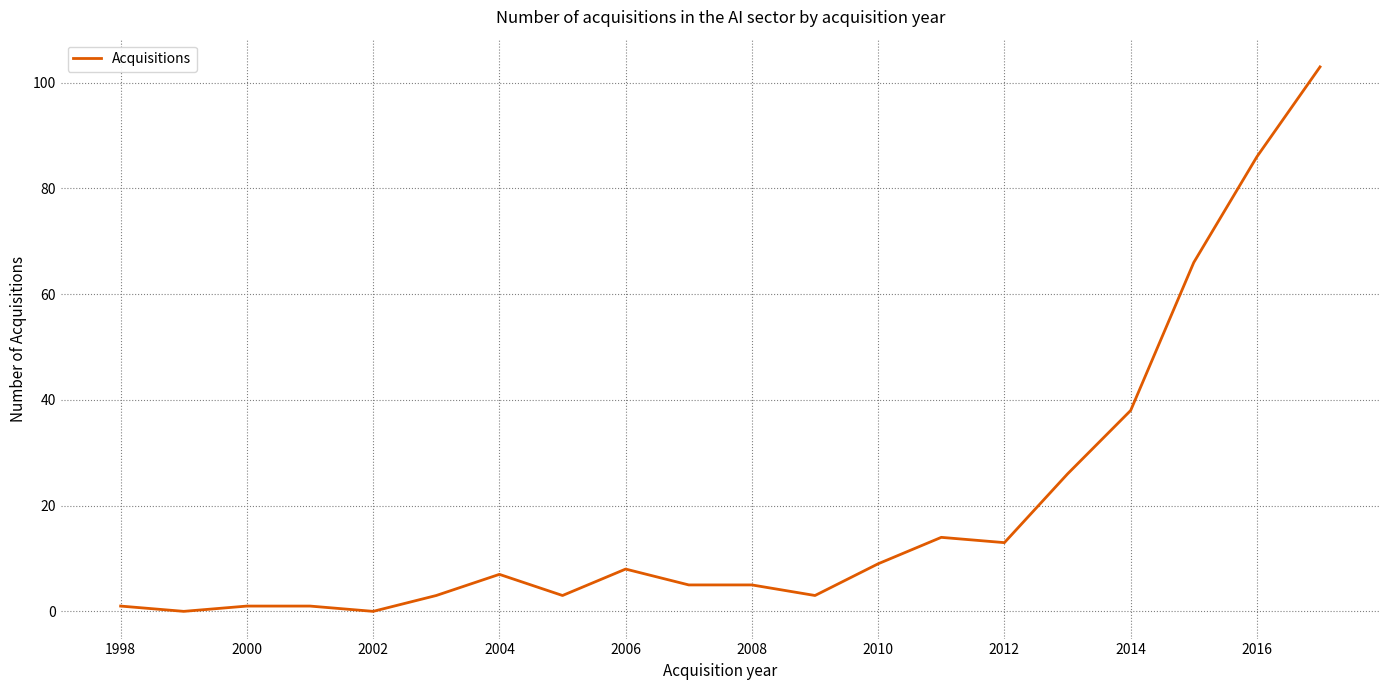

What is the maximum value shown in the chart?

103